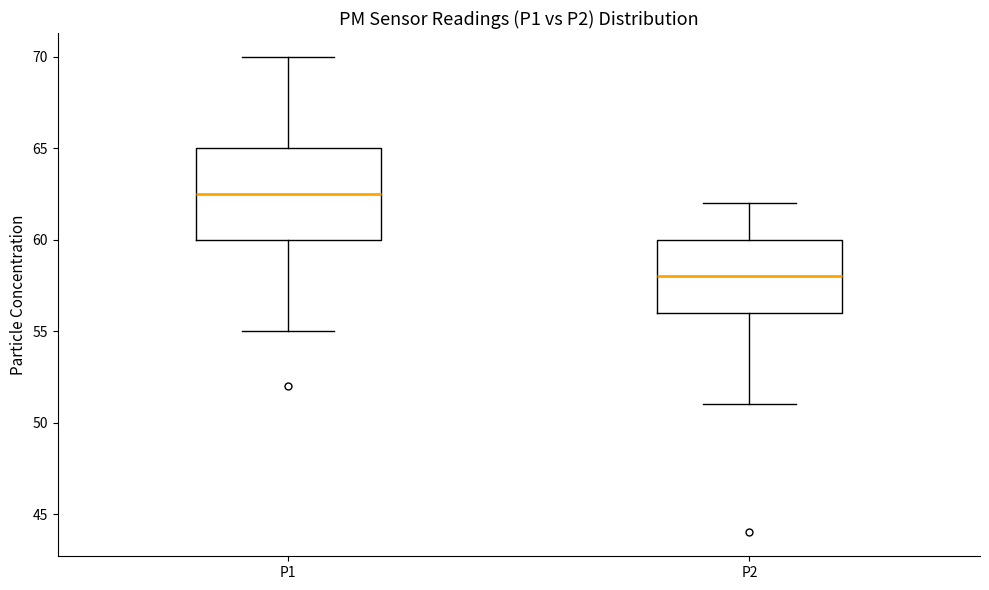

Which box has the highest median line?

P1